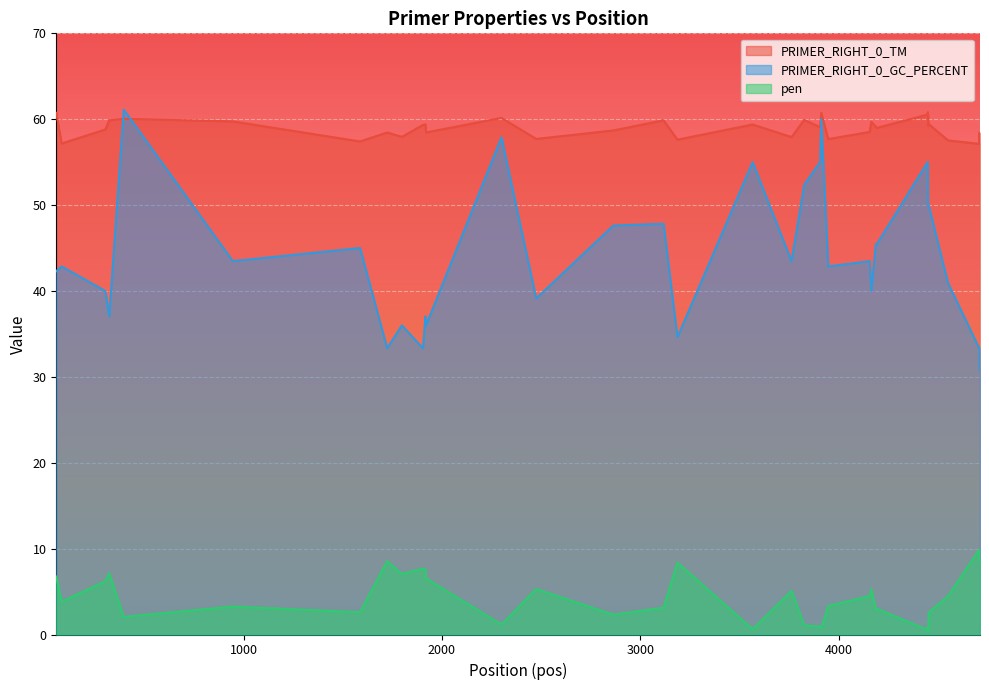

What is the sum of all PRIMER_RIGHT_0_GC_PERCENT values?

1755.6